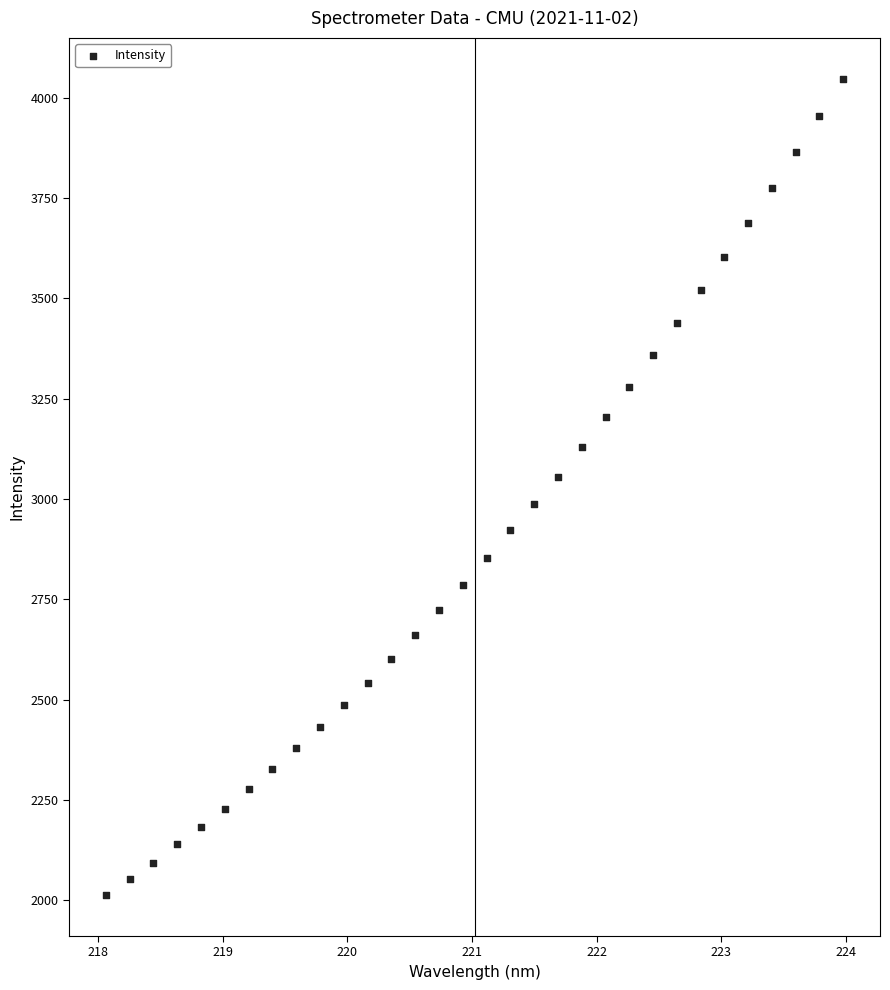

What is the range of X values (max minus min)?

5.9